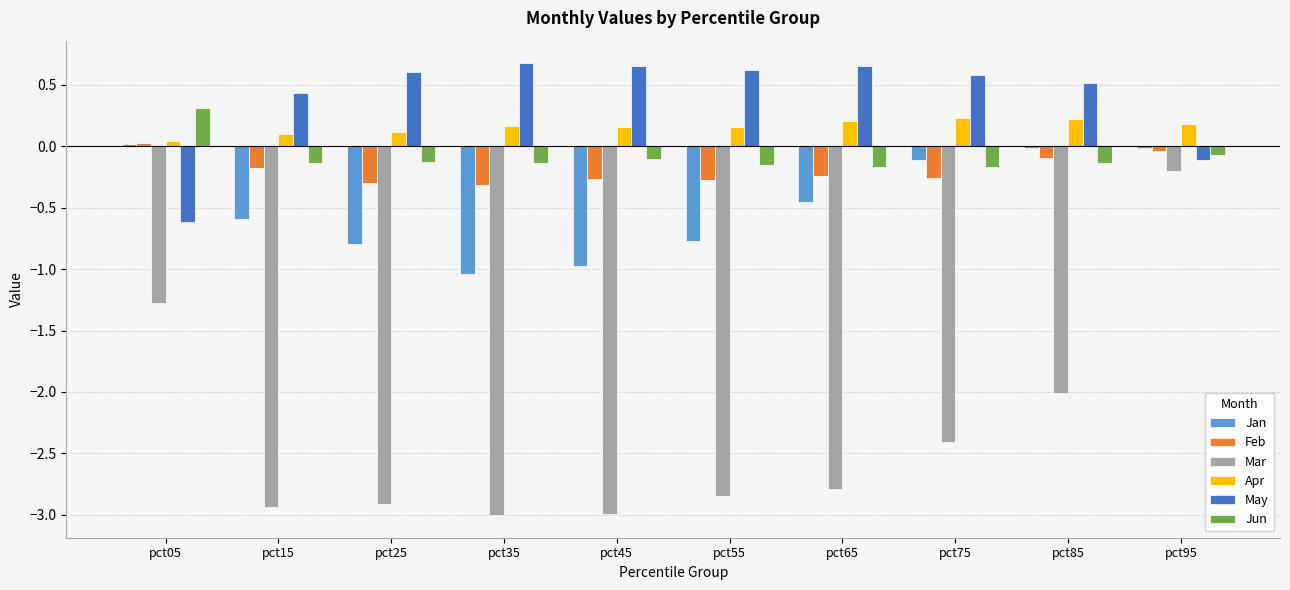

Which series has the largest range (max minus min)?

Mar